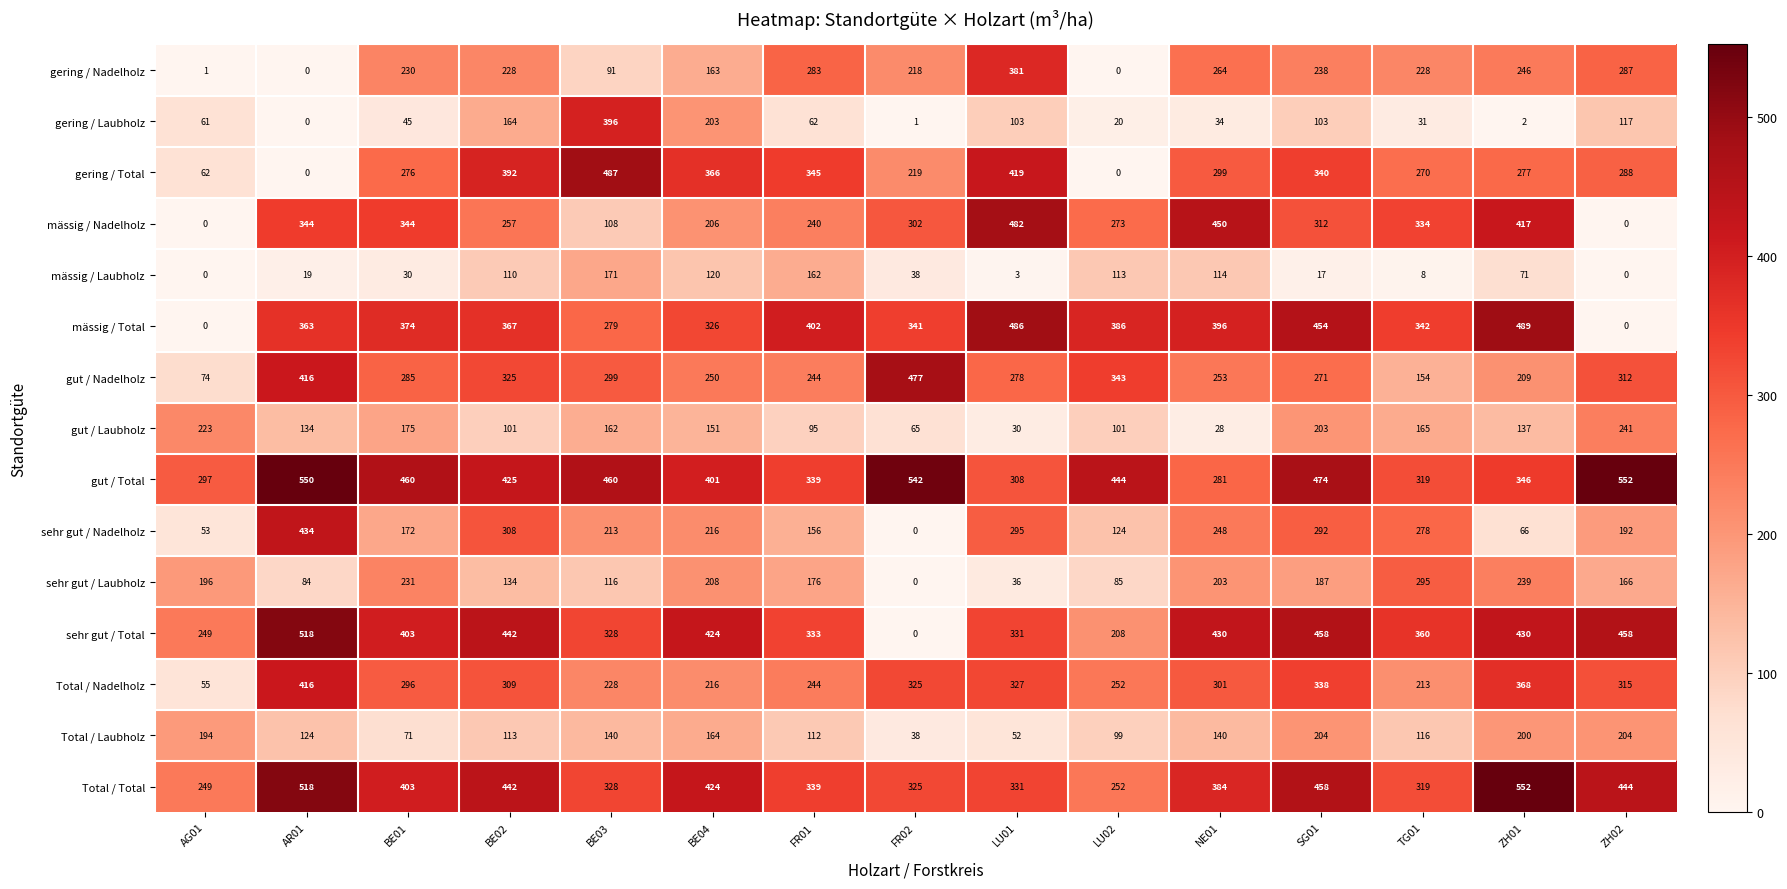

At which category is the sum across all series the highest?

SG01